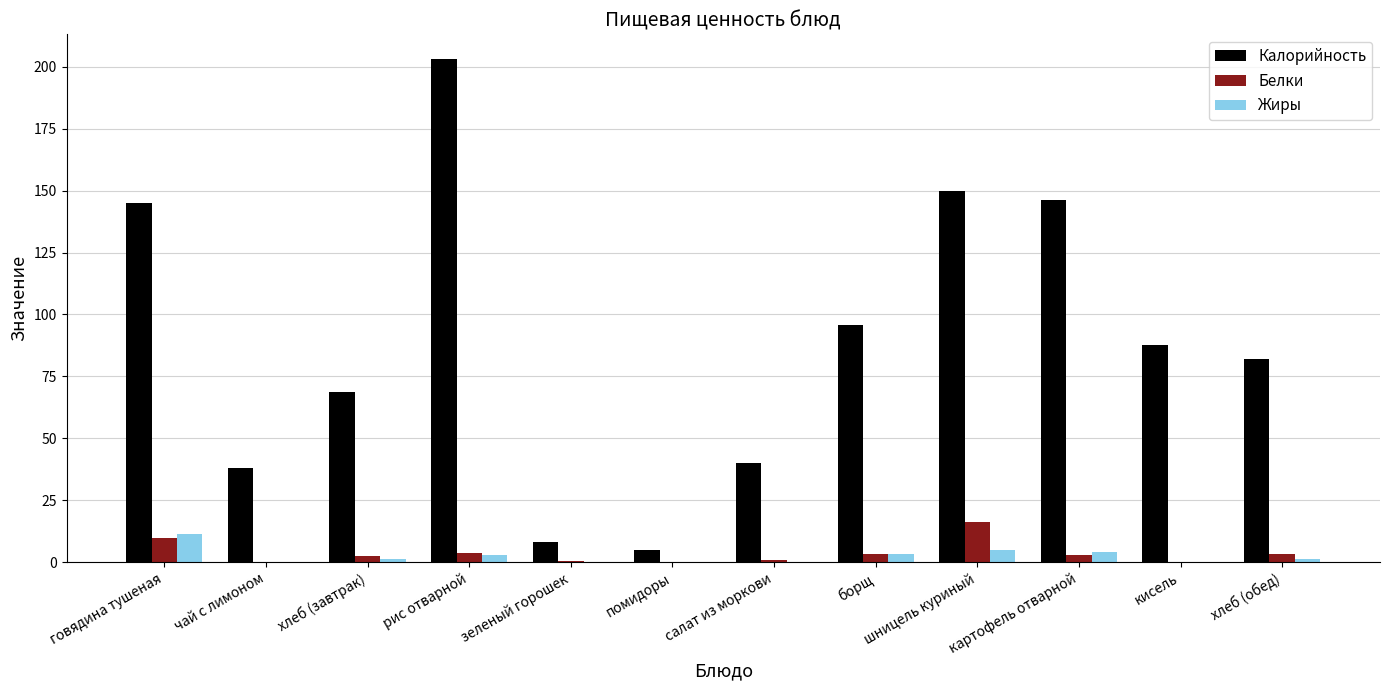

Which series has the largest total across all categories?

Калорийность